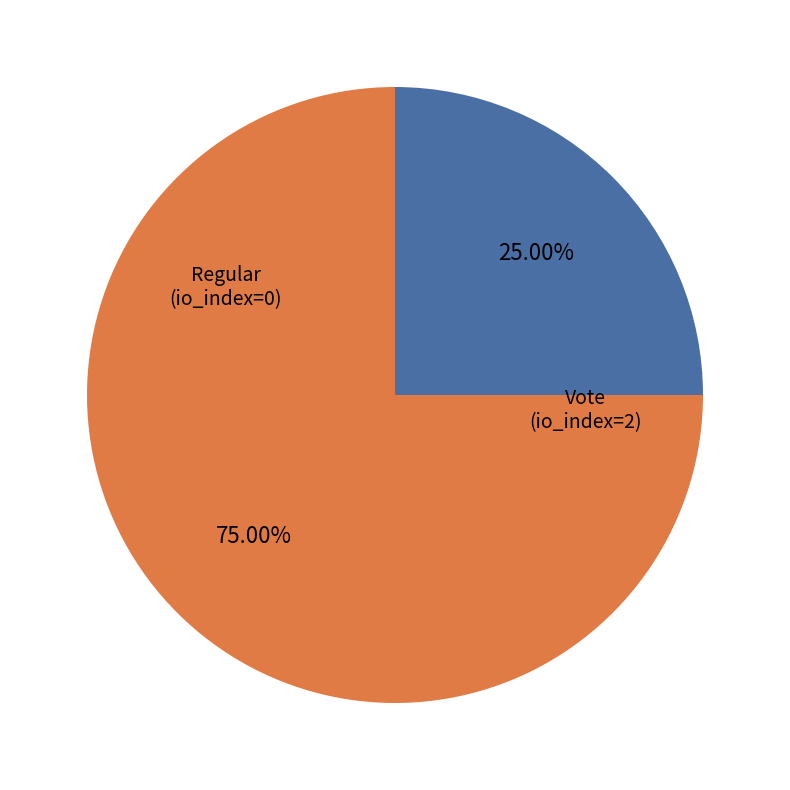

Is there a majority slice in this chart?

Yes